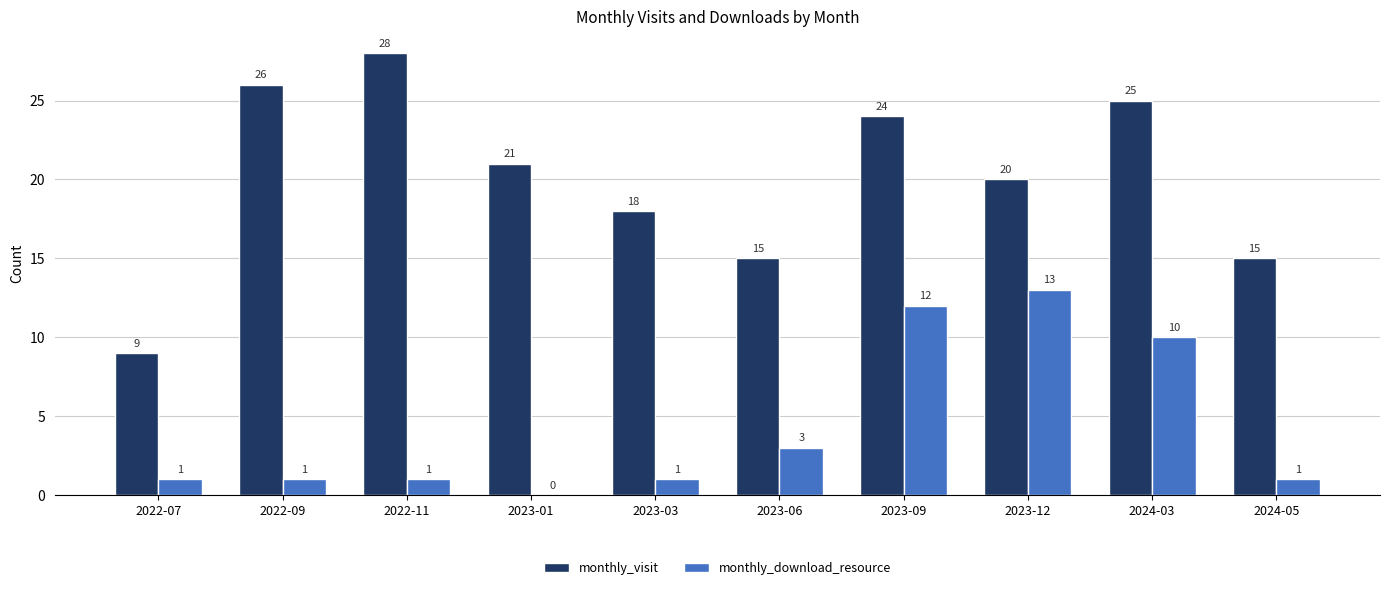

Reading right to left, extract all data points from this chart.

monthly_visit: 15	25	20	24	15	18	21	28	26	9
monthly_download_resource: 1	10	13	12	3	1	0	1	1	1